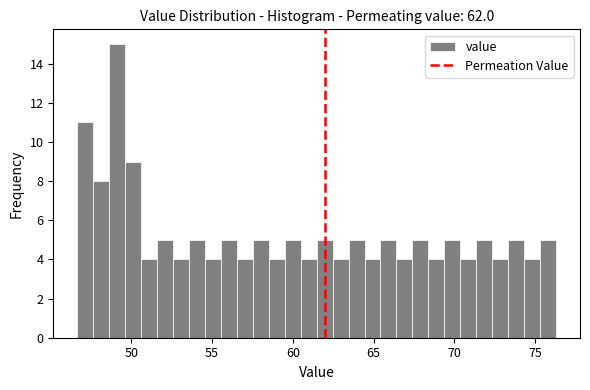

Read against the x-axis, roughly where is the centre of the tallest bar?

49.0